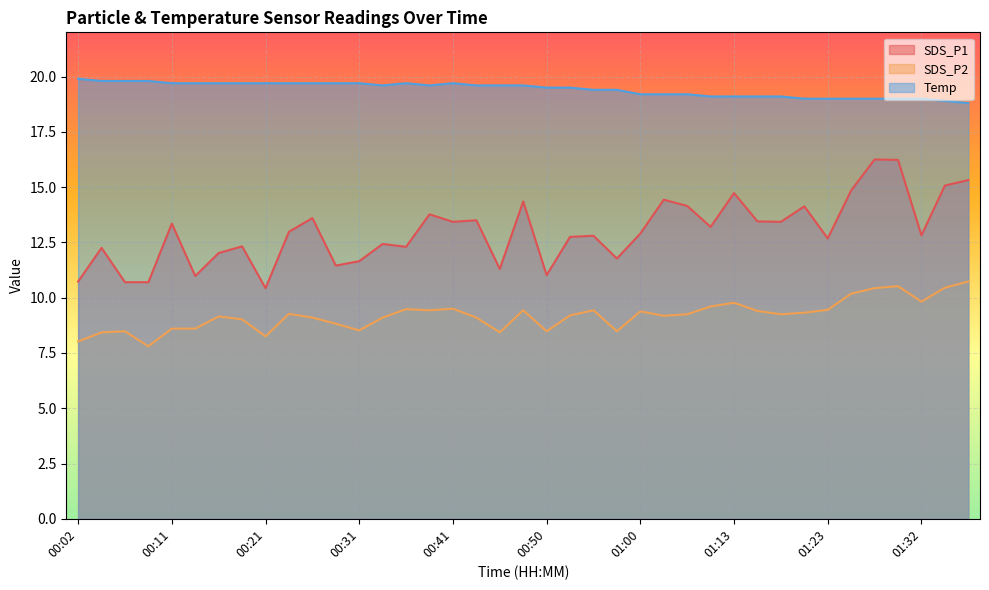

List the series in order of their overall mean, lowest first.

SDS_P2, SDS_P1, Temp